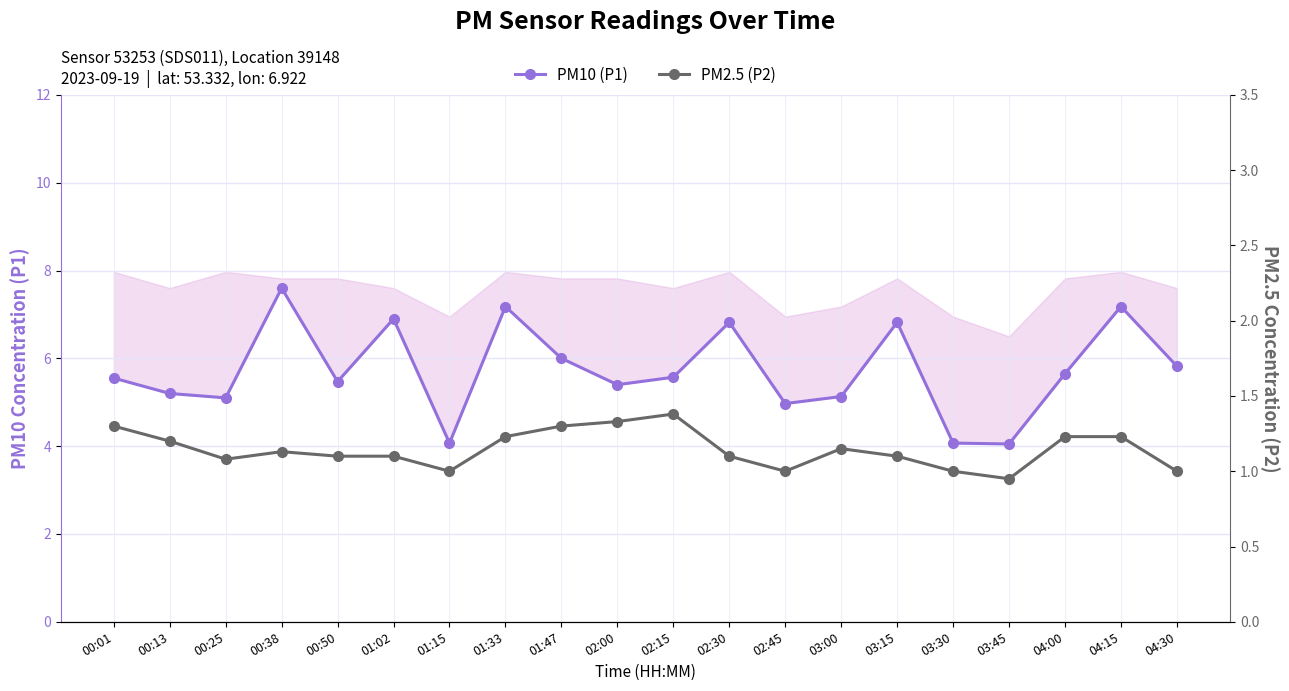

Which category has the highest value in the PM10 (P1) series?

00:38